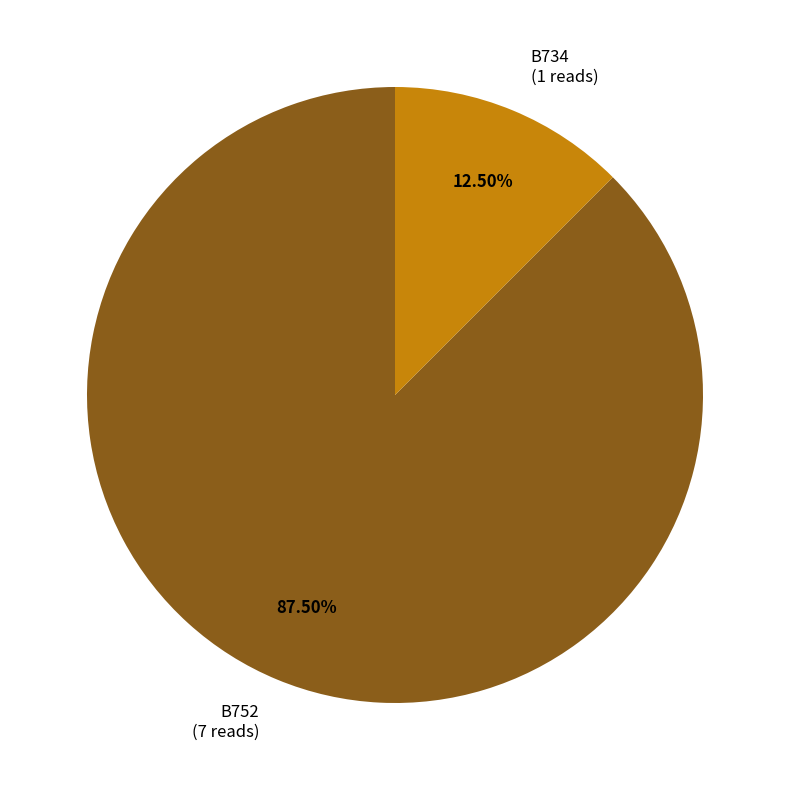

Does any single category account for the majority?

Yes